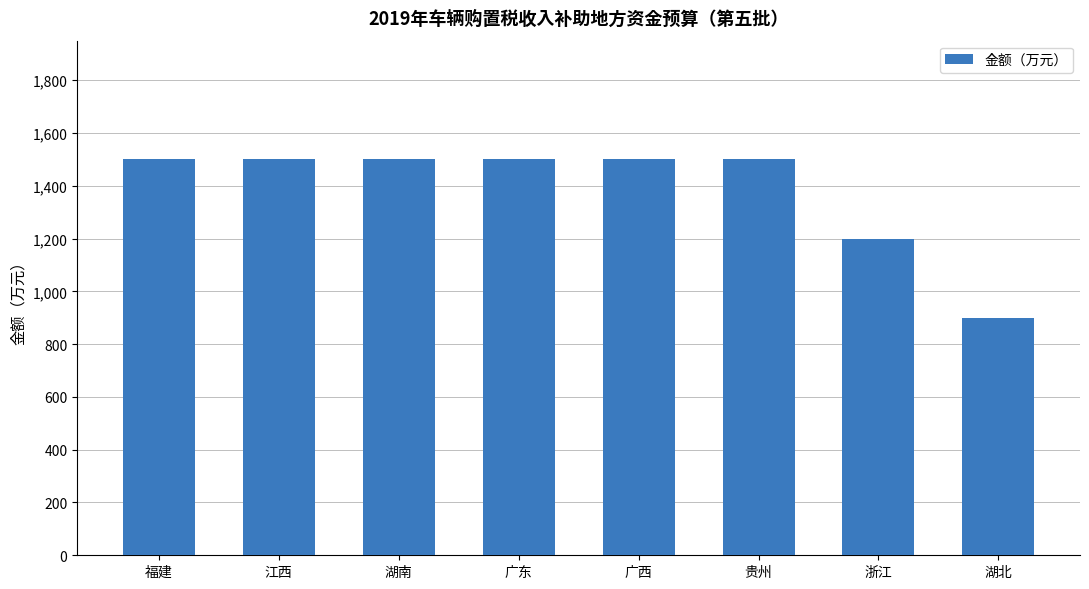

What is the ratio of the value at 贵州 to the value at 湖北?

1.7